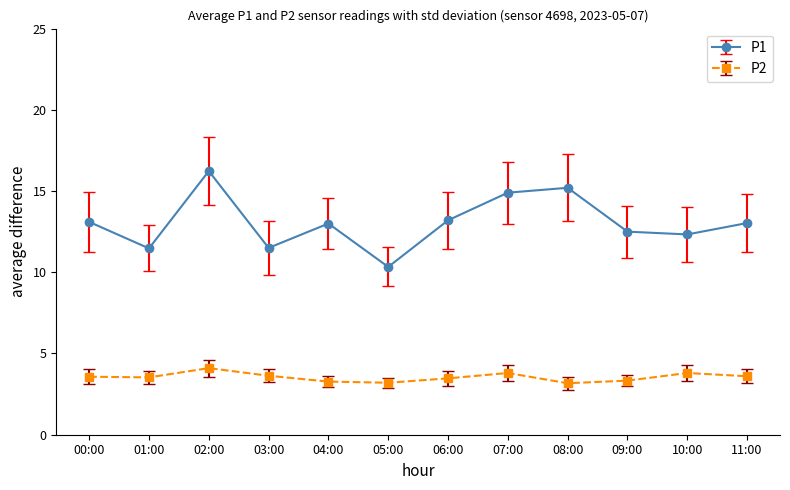

At 11:00, list the series in order from largest to smallest.

P1, P2